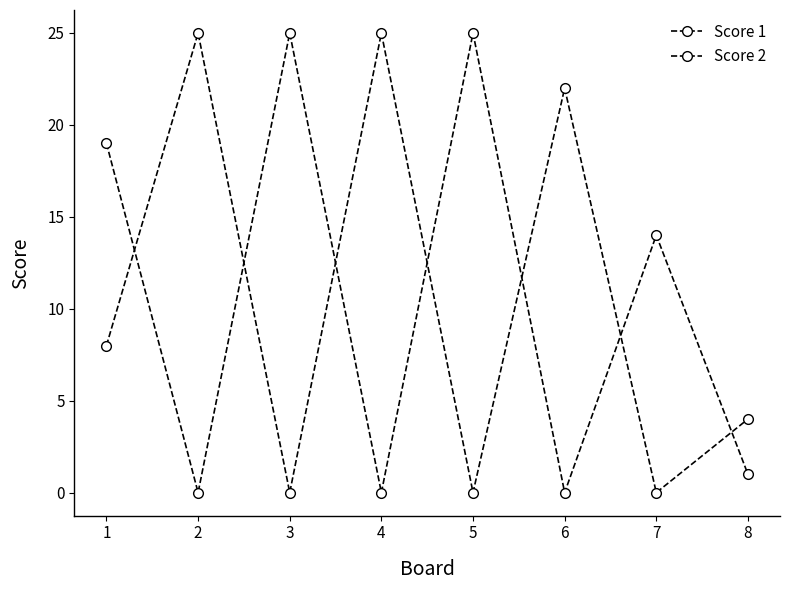

Reading right to left, what are all the values shown in this chart?

Score 1: 8=4	7=0	6=22	5=0	4=25	3=0	2=25	1=8
Score 2: 8=1	7=14	6=0	5=25	4=0	3=25	2=0	1=19